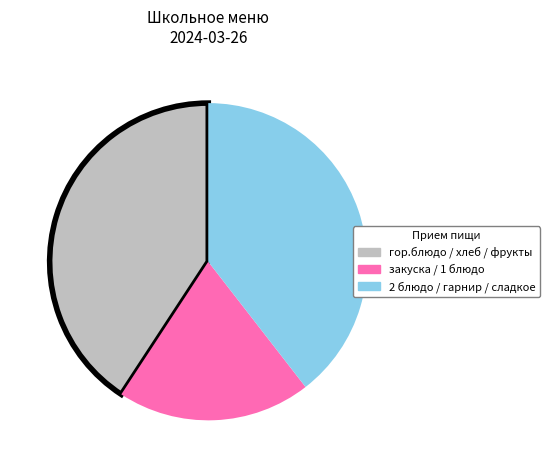

Is it true that гор.блюдо / хлеб / фрукты is 41% of the pie?

True